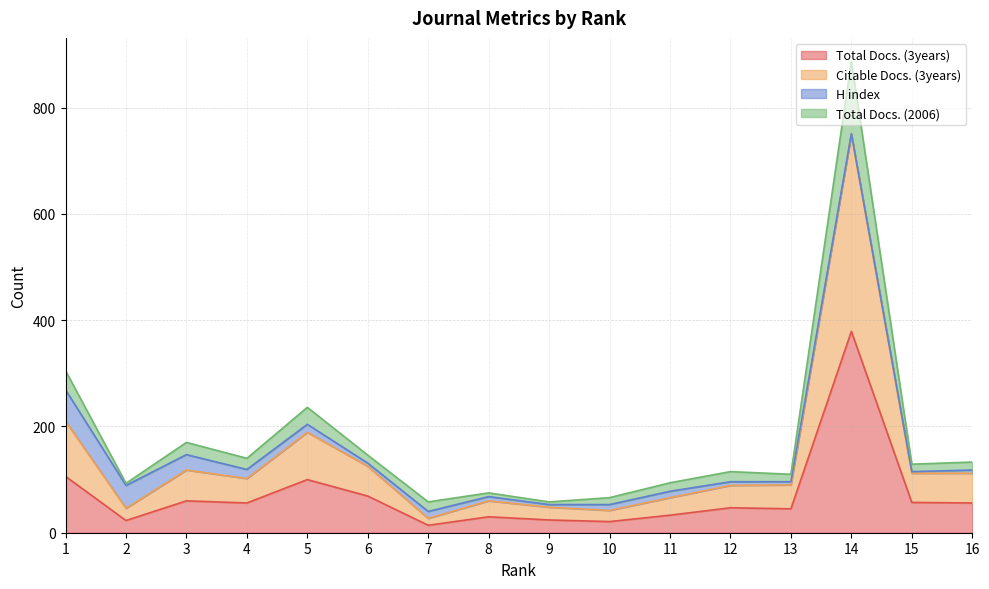

Does the chart have visible grid lines?

Yes